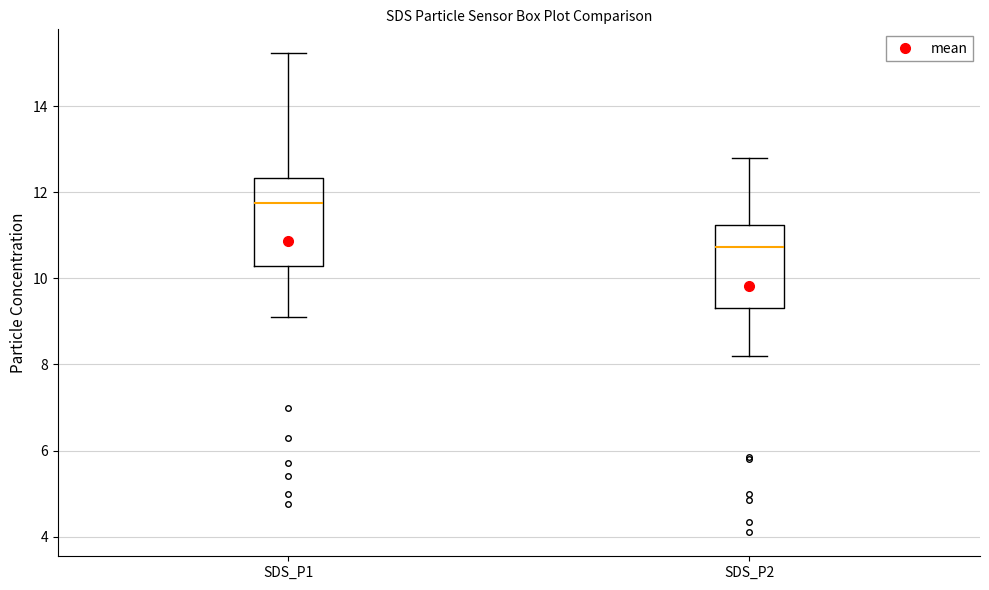

Where does the median line of the box for SDS_P2 sit on the y-axis? The values are not printed on the chart, so give them approximately, as read against the axis.

10.8